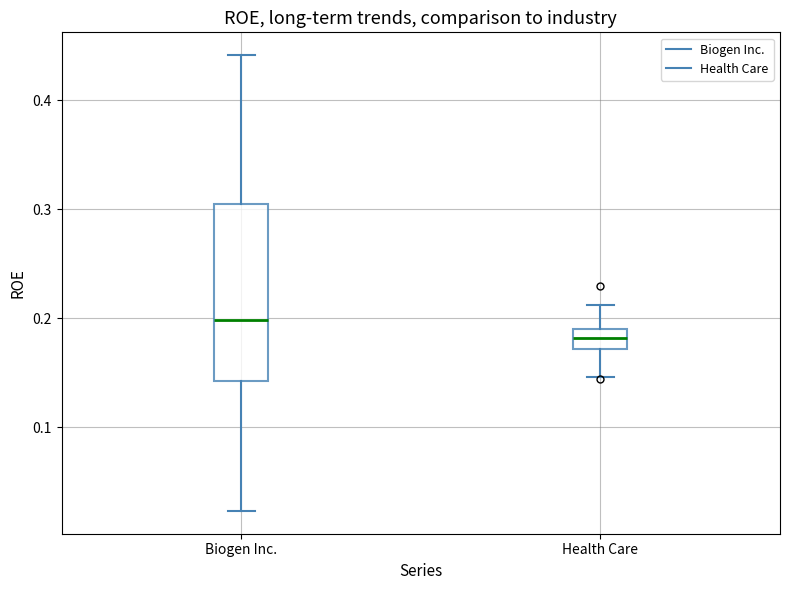

Reading left to right, read every box against the y-axis: the position of its median line, the range the box covers, and the ends of its whiskers. The values are not printed on the chart, so give them approximately, as read against the axis.

Biogen Inc.: median 0.20, box 0.14 to 0.31, whiskers 0.02 to 0.44
Health Care: median 0.18, box 0.17 to 0.19, whiskers 0.15 to 0.21